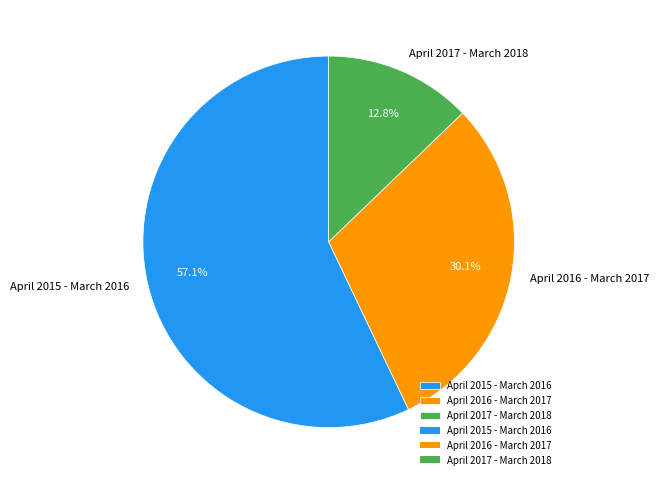

Which category has the biggest portion of the pie?

April 2015 - March 2016